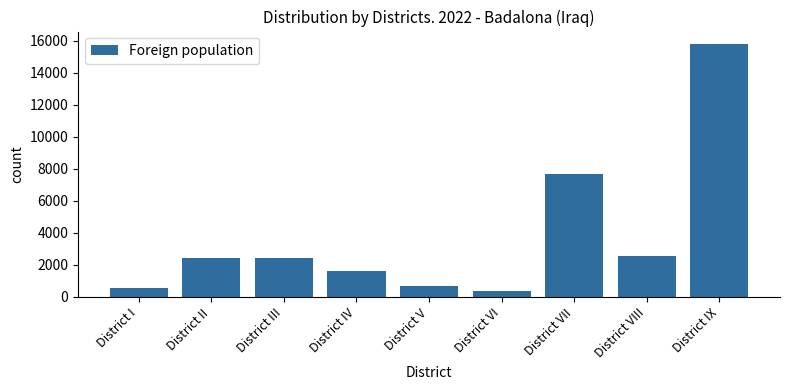

How many values are below 2402?

4